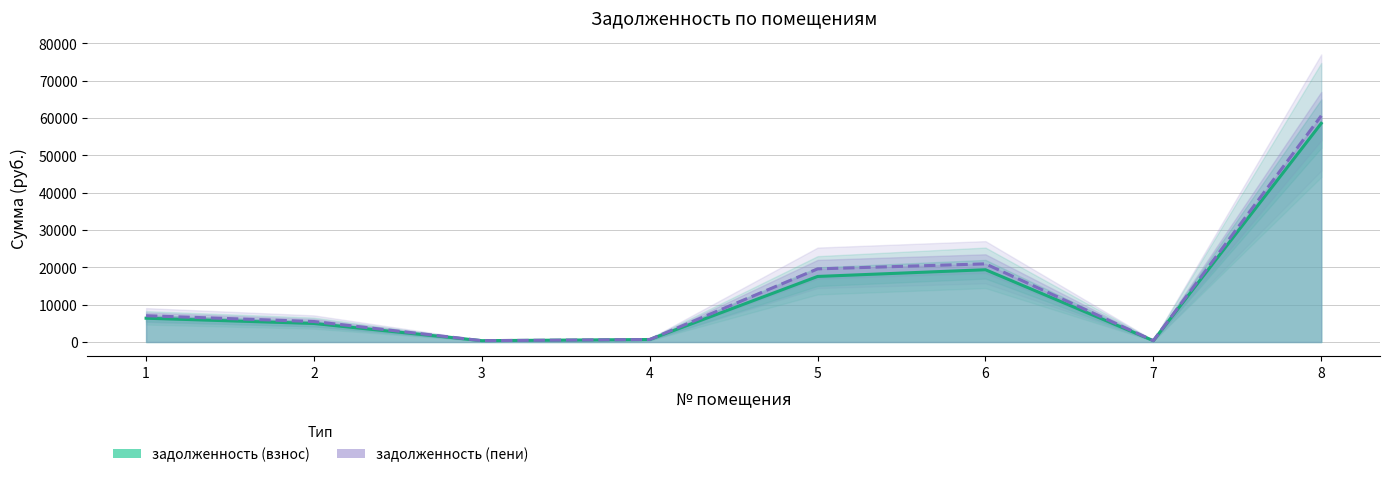

What is the value of the задолженность (пени) point at the 4th from the left?

674.1